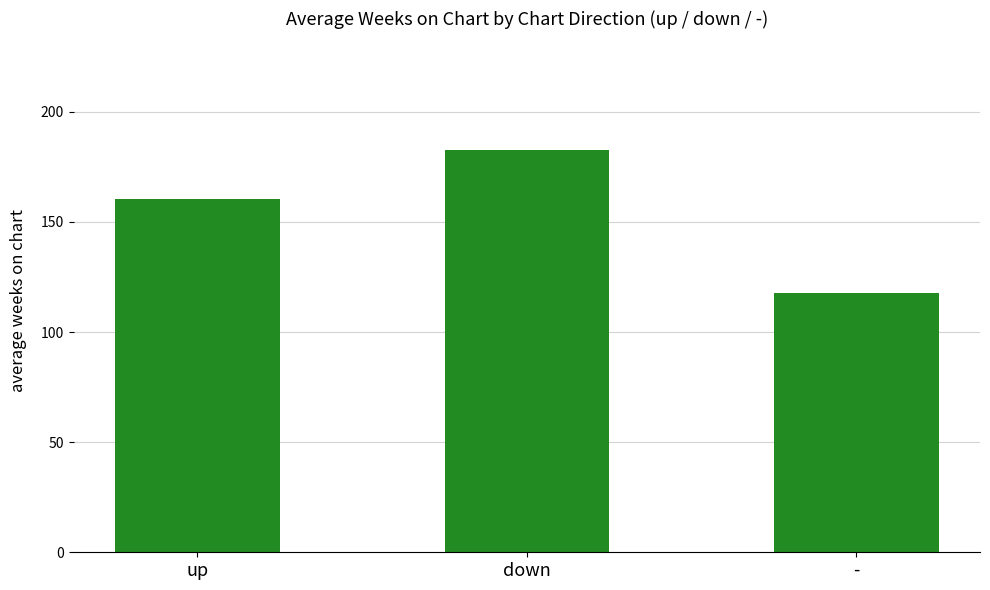

How many categories are shown in the chart?

3